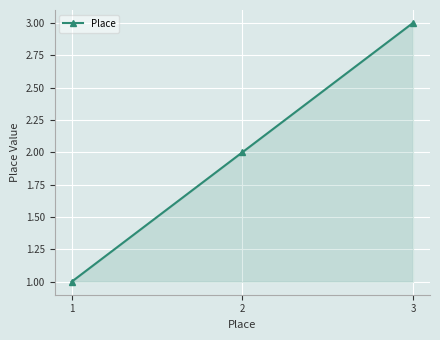

How many categories are shown in the chart?

3